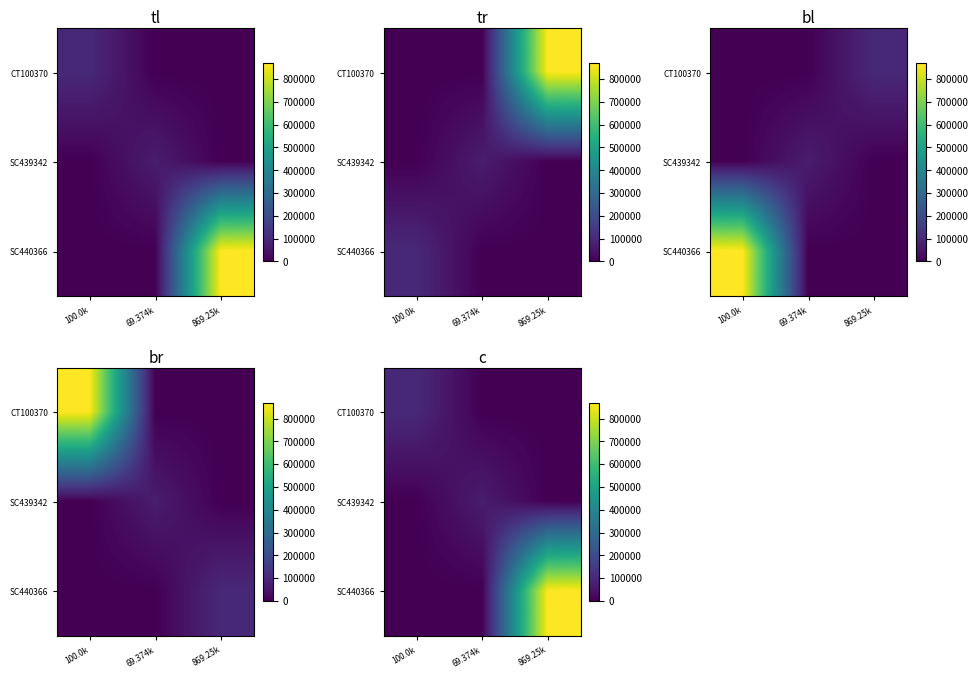

At how many categories does at least one series exceed 750481?

1